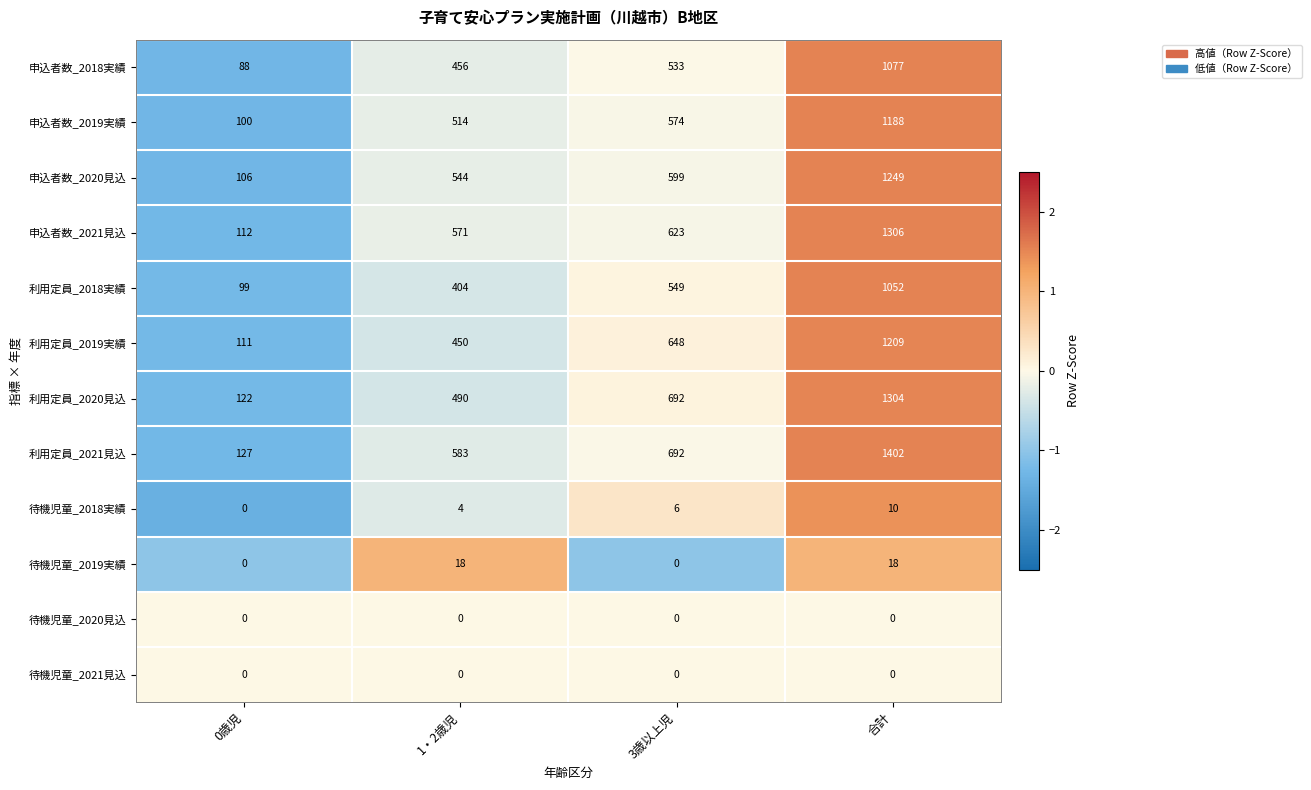

What value does the 申込者数_2021見込 series have at 3歳以上児?

623